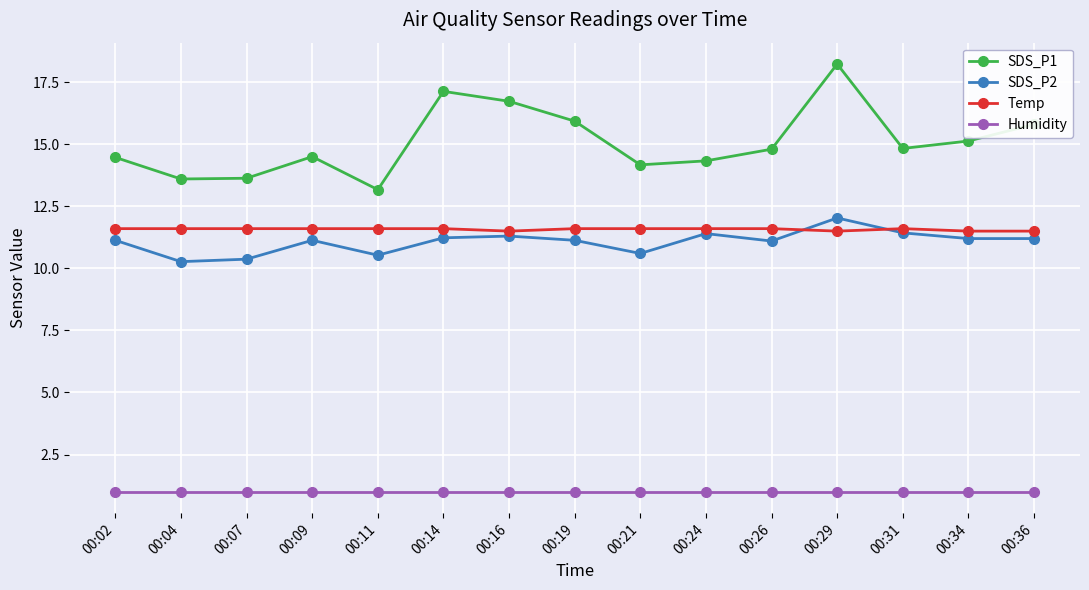

True or false: SDS_P1 and SDS_P2 cross at least once.

False